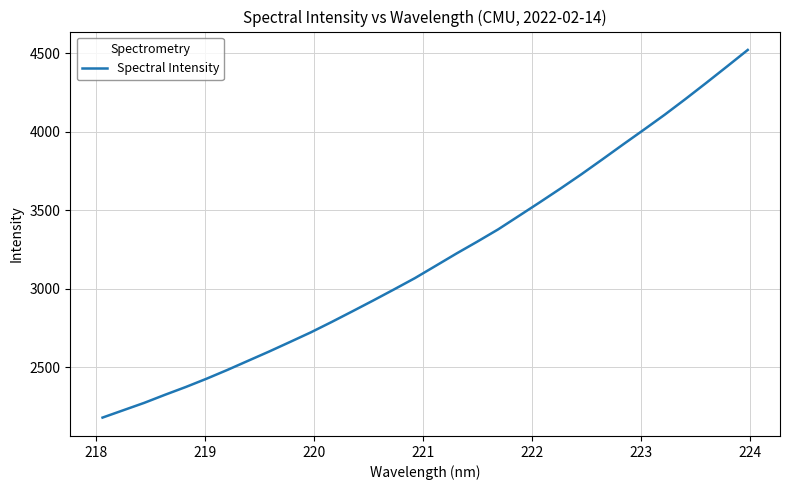

What is the difference between the maximum and minimum values?

2342.6